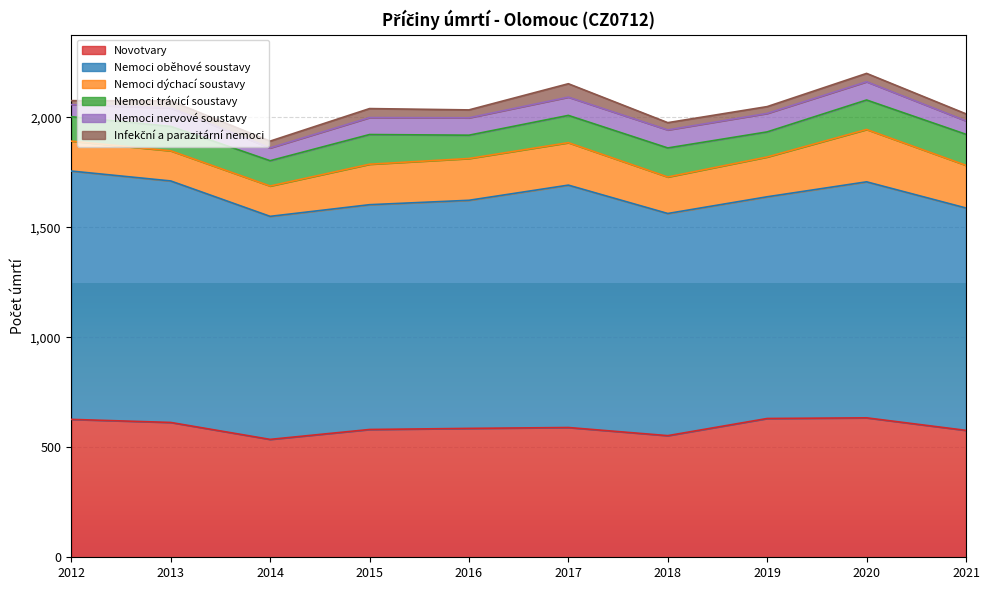

What is the value of the Novotvary point at the 5th from the left?

586